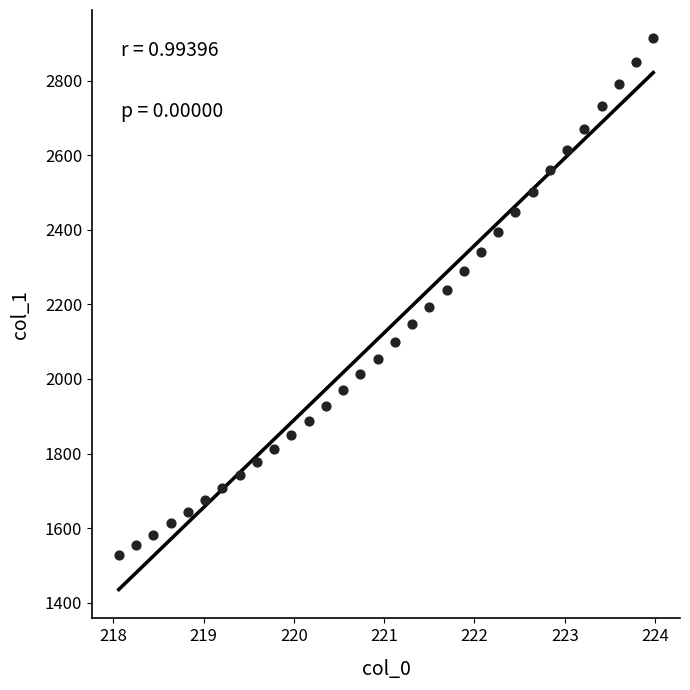

What is the range of Y values (max minus min)?

1388.4